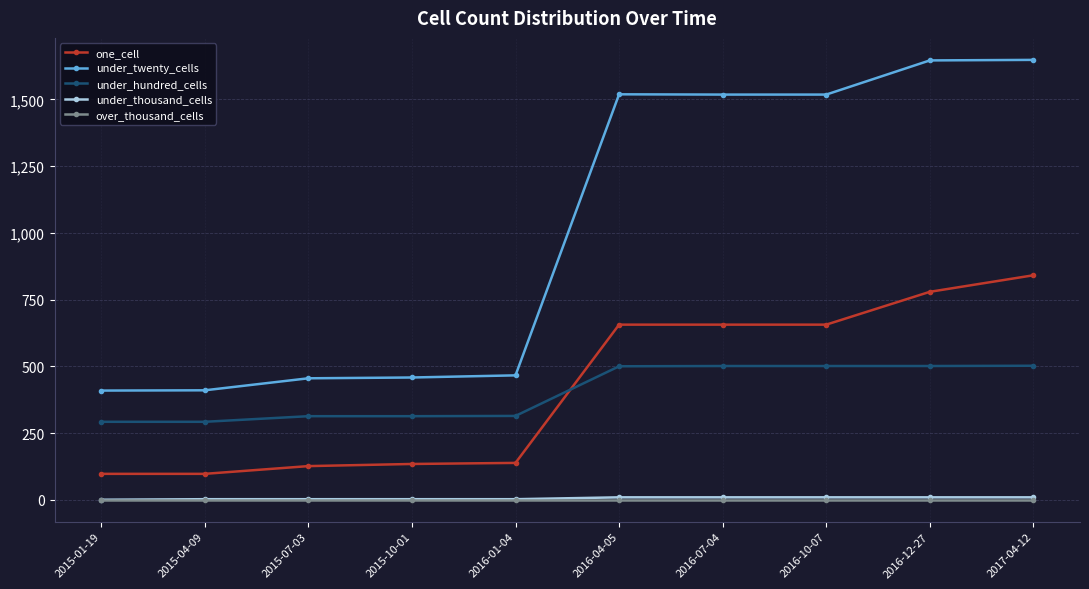

What is the value of the under_hundred_cells point at the 2nd from the left?

292